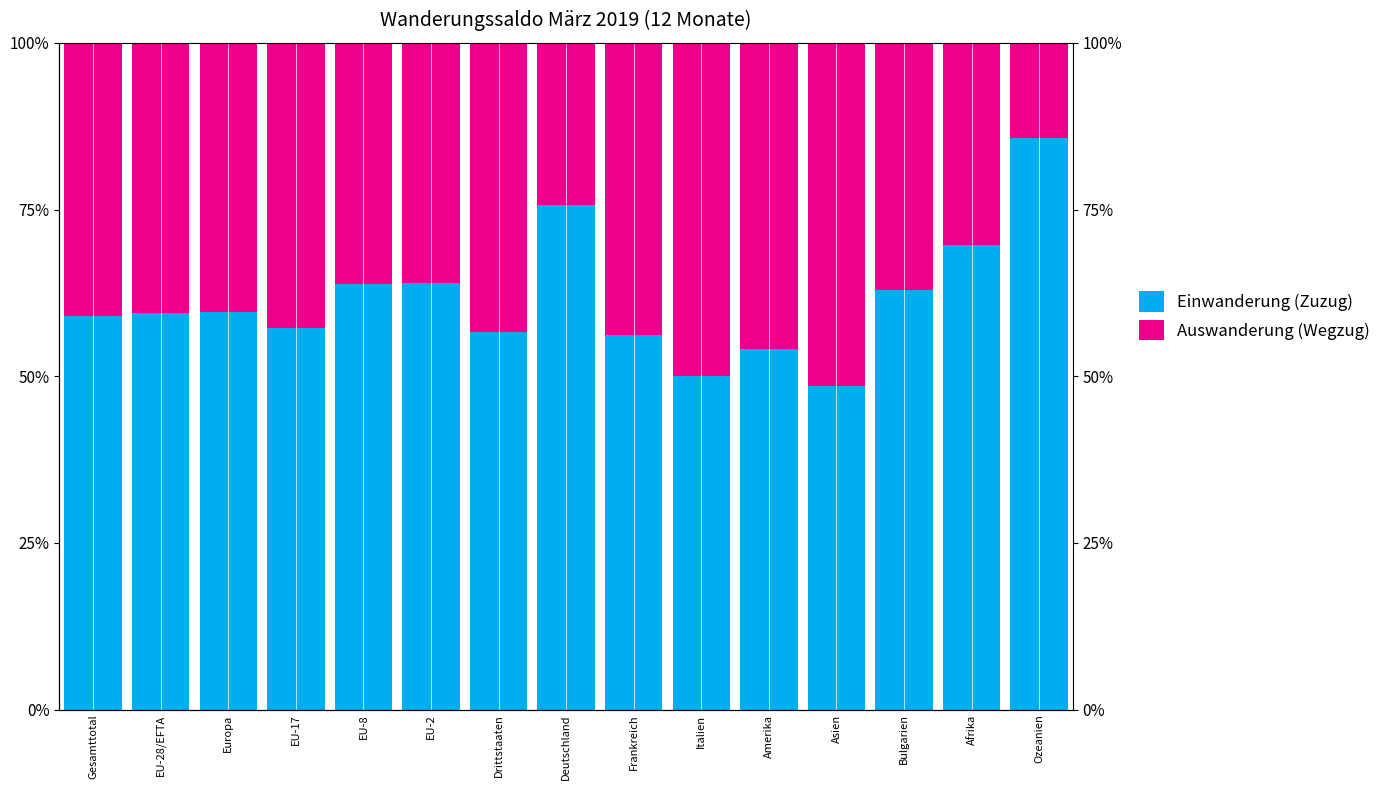

How many values in the Auswanderung (Wegzug) series exceed 40?

9